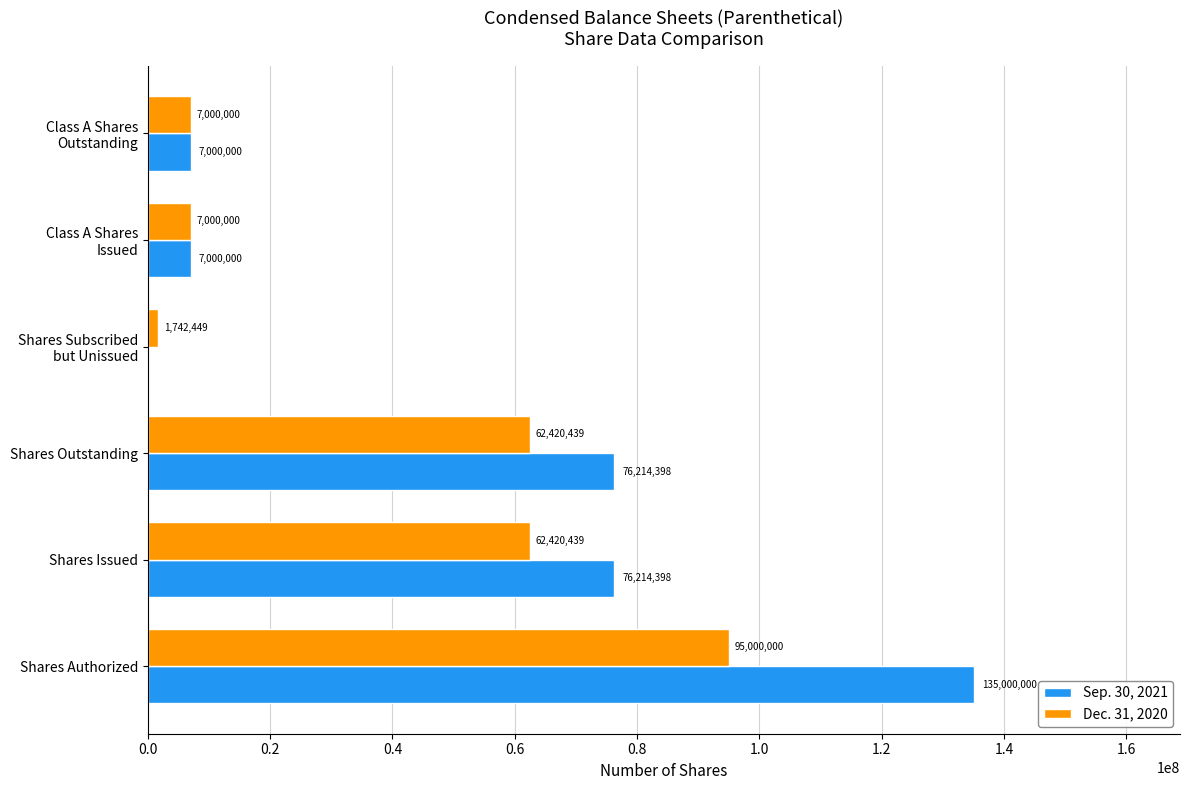

What is the highest value of the Dec. 31, 2020 series?

95000000